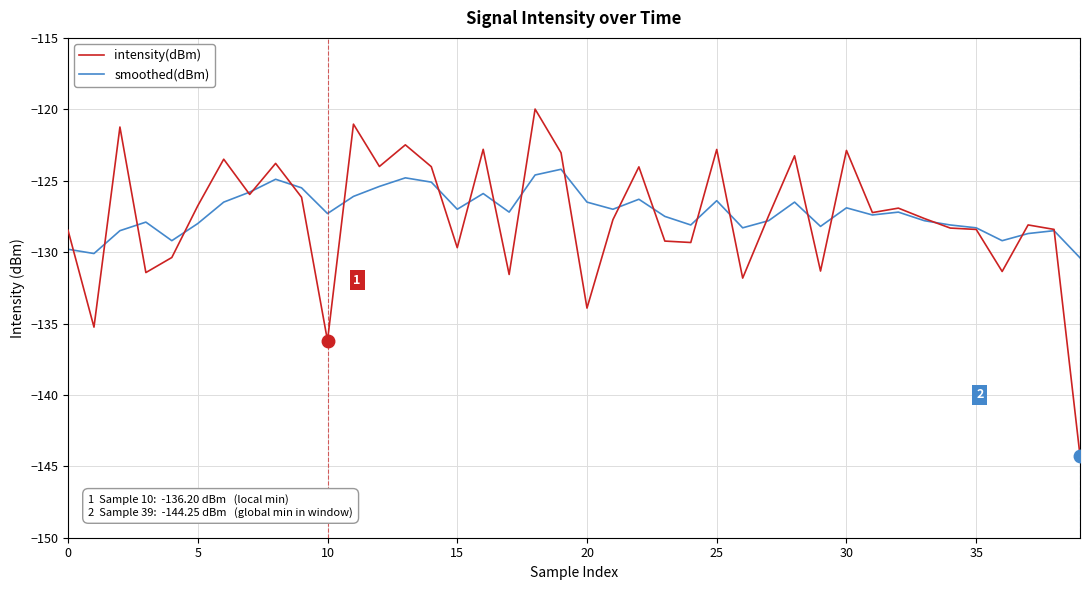

Which series has the largest range (max minus min)?

intensity(dBm)